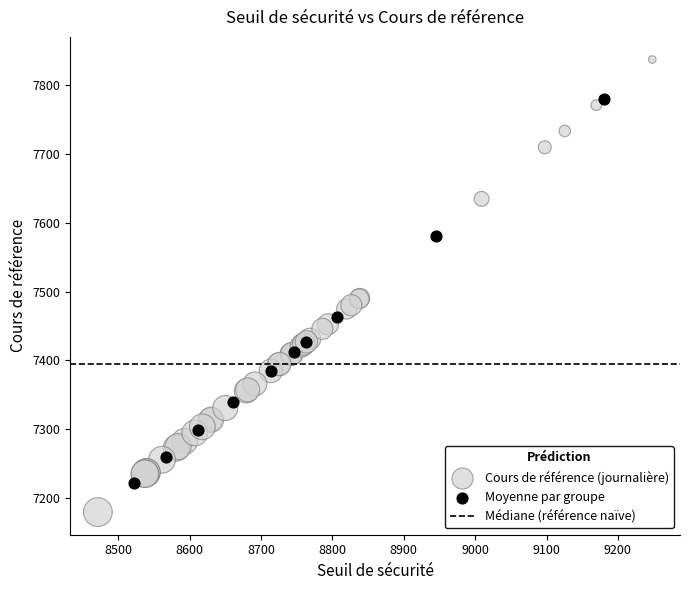

Which series contains the lowest Y value?

Cours de référence (journalière)